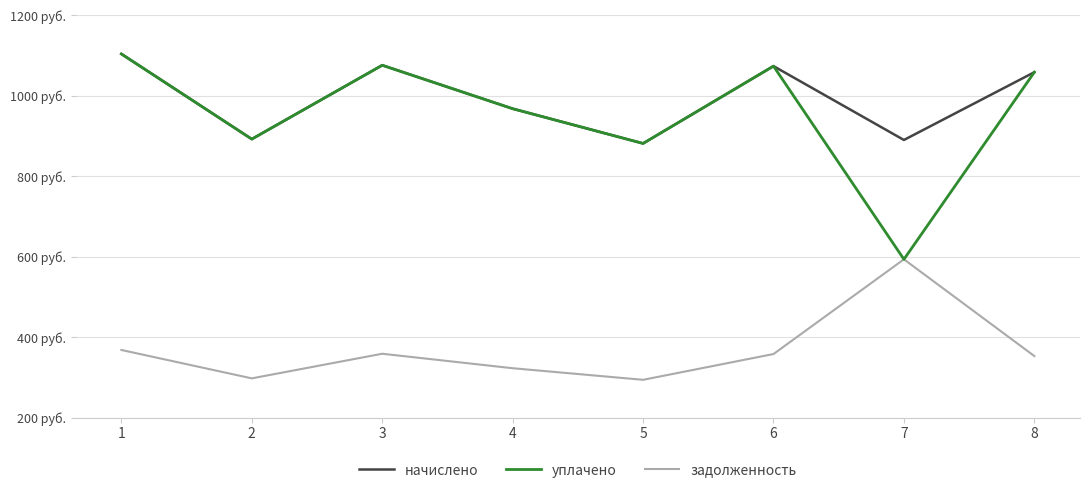

What are all the series names shown in the legend?

начислено, уплачено, задолженность